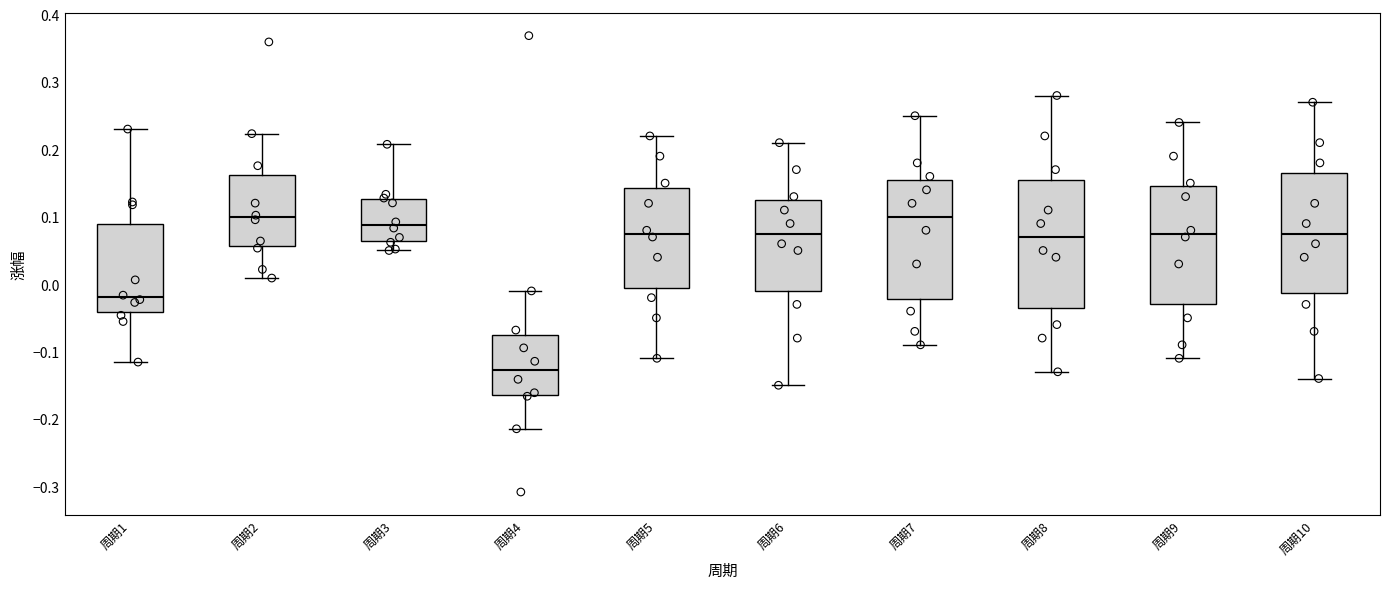

Reading left to right, read every box against the y-axis: the position of its median line, the range the box covers, and the ends of its whiskers. The values are not printed on the chart, so give them approximately, as read against the axis.

周期1: median -0.02, box -0.04 to 0.09, whiskers -0.12 to 0.23
周期2: median 0.10, box 0.06 to 0.16, whiskers 0.01 to 0.22
周期3: median 0.09, box 0.06 to 0.13, whiskers 0.05 to 0.21
周期4: median -0.13, box -0.16 to -0.07, whiskers -0.21 to -0.01
周期5: median 0.08, box 0.00 to 0.14, whiskers -0.11 to 0.22
周期6: median 0.08, box -0.01 to 0.13, whiskers -0.15 to 0.21
周期7: median 0.10, box -0.02 to 0.16, whiskers -0.09 to 0.25
周期8: median 0.07, box -0.03 to 0.16, whiskers -0.13 to 0.28
周期9: median 0.08, box -0.03 to 0.15, whiskers -0.11 to 0.24
周期10: median 0.08, box -0.01 to 0.17, whiskers -0.14 to 0.27